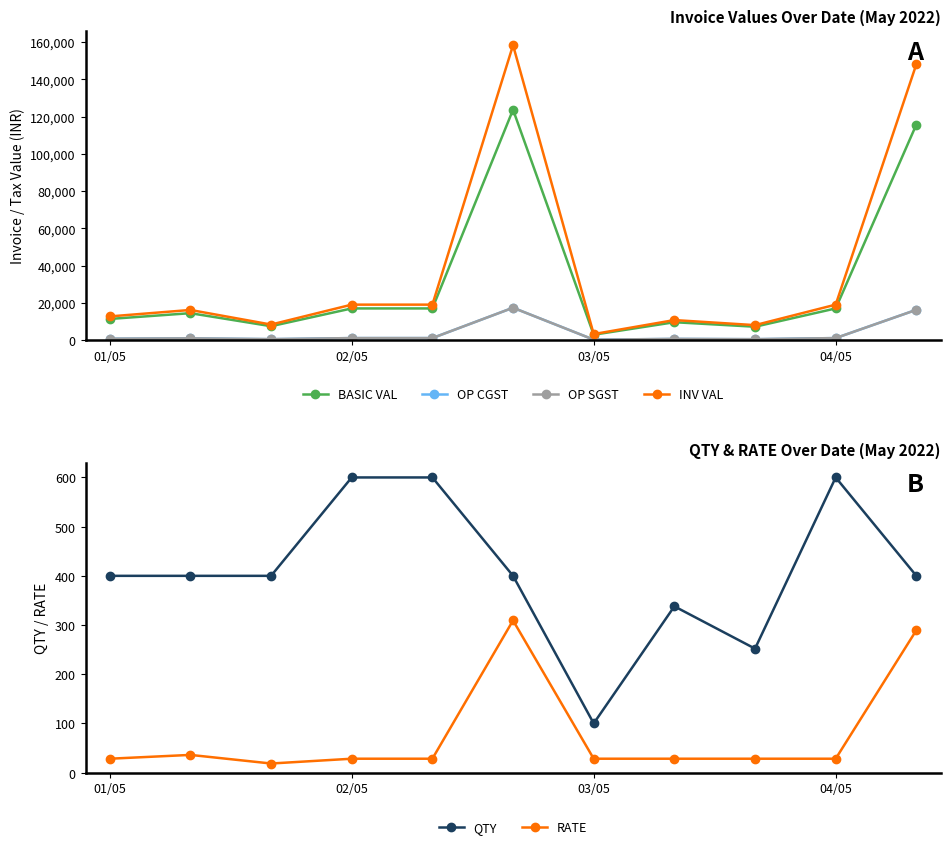

What is the total value across all series at 01/05?

25740.2